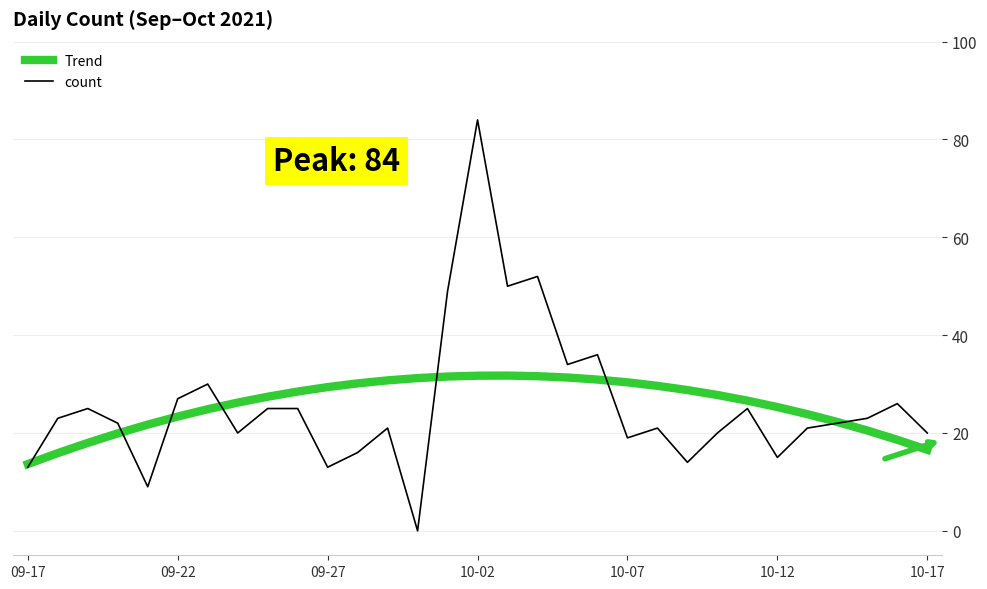

What is the highest value of the count series?

84.0